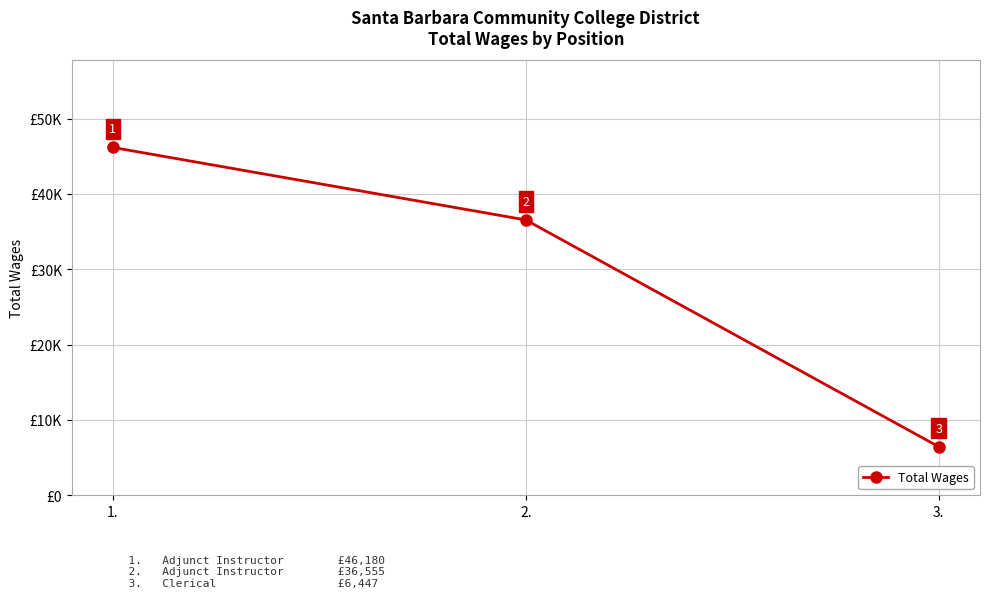

What is the difference between the values at 1. and 2.?

9625